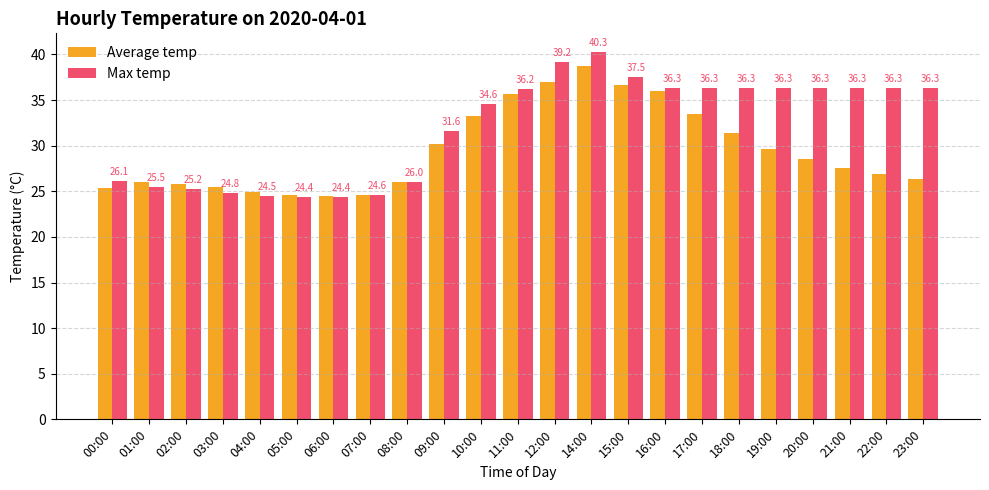

Reading right to left, what are all the values shown in this chart?

Average temp: 23:00=26.3	22:00=26.9	21:00=27.5	20:00=28.5	19:00=29.6	18:00=31.4	17:00=33.5	16:00=36.0	15:00=36.7	14:00=38.7	12:00=37.0	11:00=35.7	10:00=33.3	09:00=30.2	08:00=26.0	07:00=24.6	06:00=24.5	05:00=24.6	04:00=24.9	03:00=25.5	02:00=25.8	01:00=26.0	00:00=25.4
Max temp: 23:00=36.3	22:00=36.3	21:00=36.3	20:00=36.3	19:00=36.3	18:00=36.3	17:00=36.3	16:00=36.3	15:00=37.5	14:00=40.3	12:00=39.2	11:00=36.2	10:00=34.6	09:00=31.6	08:00=26.0	07:00=24.6	06:00=24.4	05:00=24.4	04:00=24.5	03:00=24.8	02:00=25.2	01:00=25.5	00:00=26.1